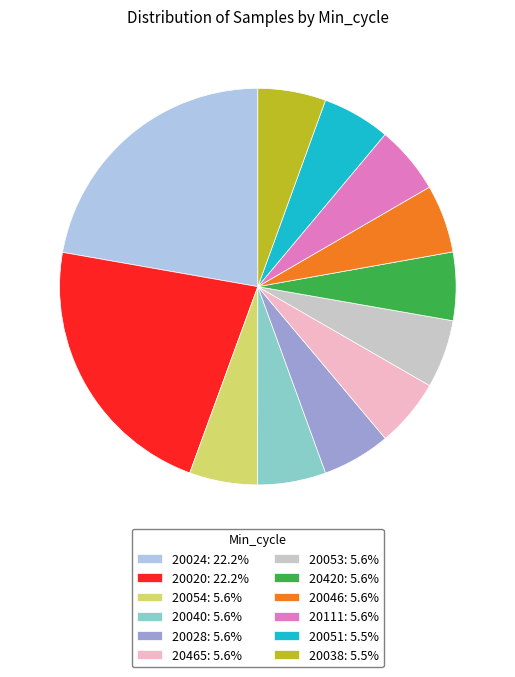

Does 20053: 5.6% account for over 50% of the chart?

No